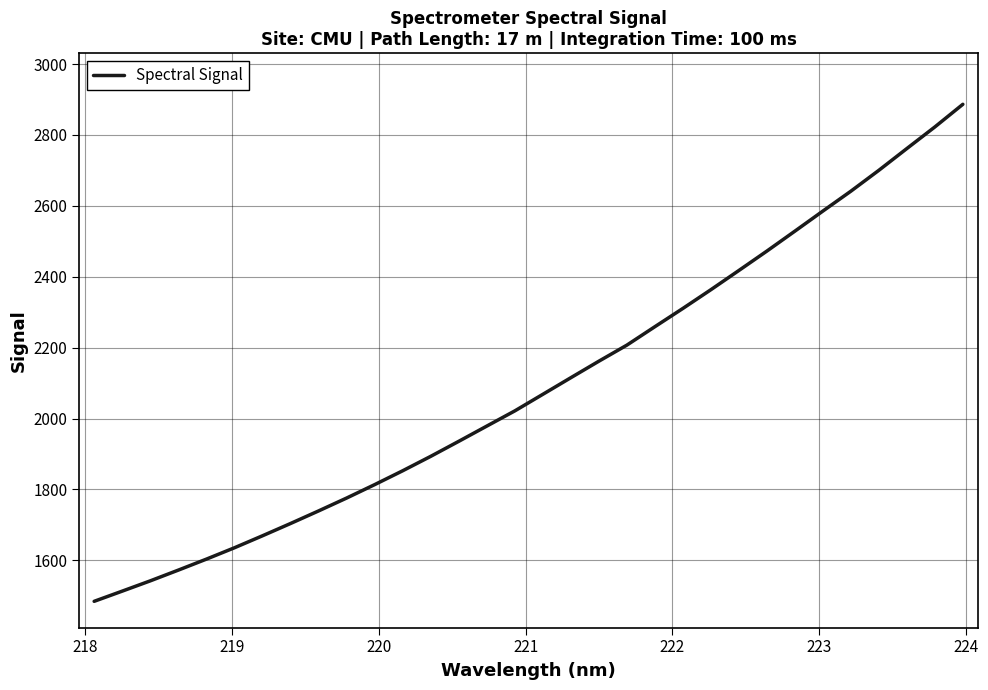

What is the minimum value shown in the chart?

1484.5